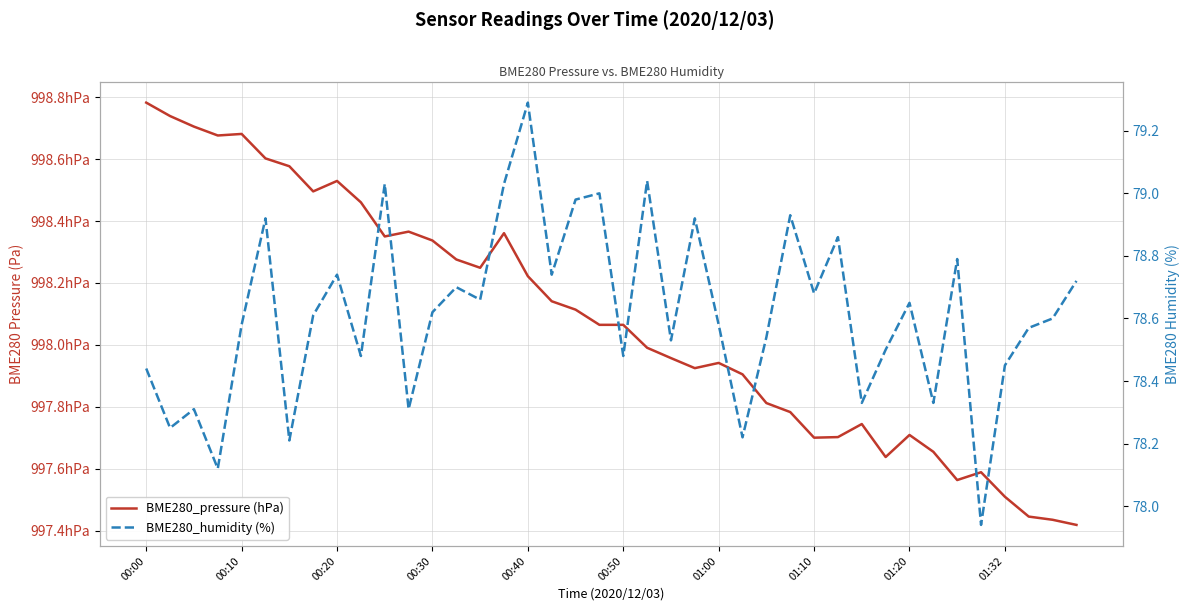

The value of BME280_humidity (%) at 00:50 is 21.2. True or false?

False